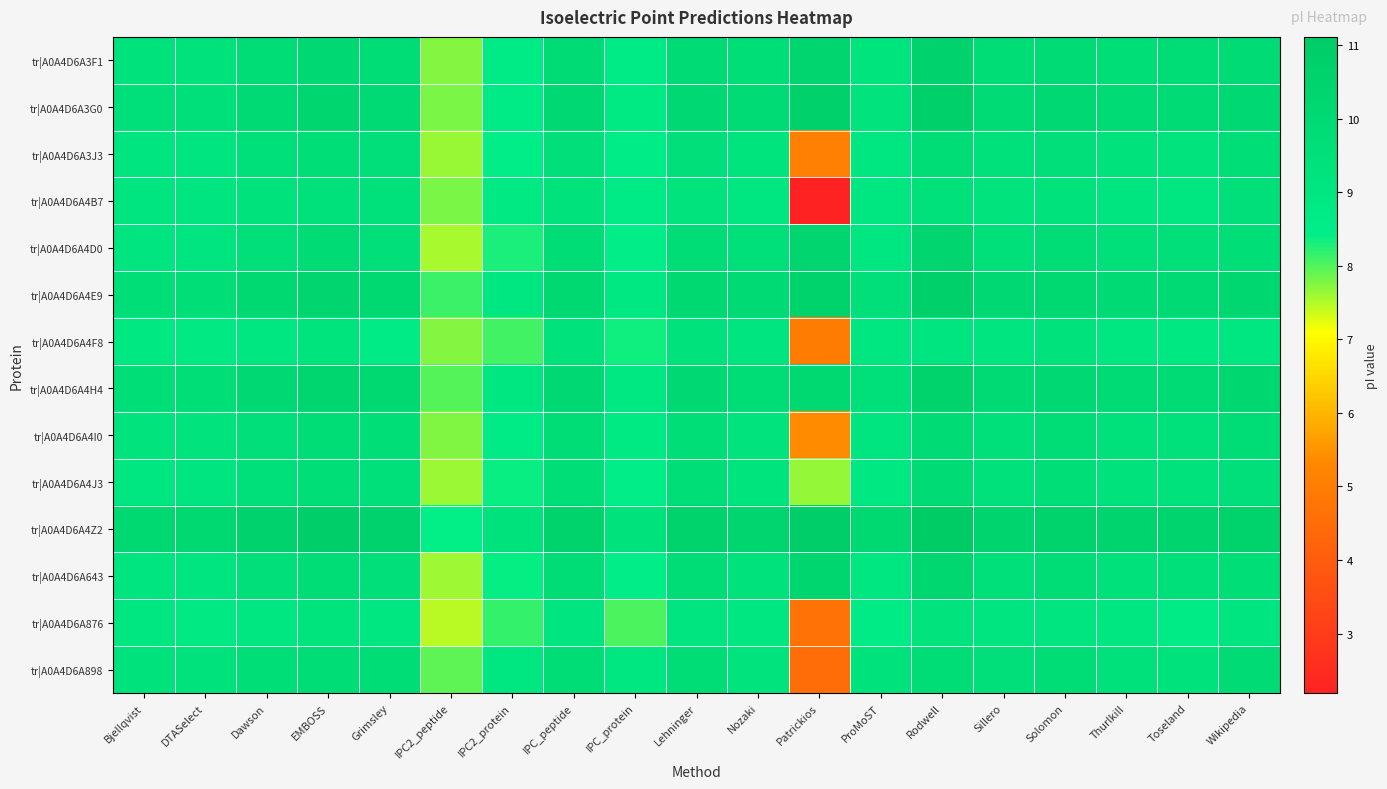

Rank the series by their maximum value, from highest to lowest.

tr|A0A4D6A4Z2, tr|A0A4D6A3G0, tr|A0A4D6A4E9, tr|A0A4D6A4H4, tr|A0A4D6A3F1, tr|A0A4D6A4D0, tr|A0A4D6A643, tr|A0A4D6A4I0, tr|A0A4D6A4J3, tr|A0A4D6A898, tr|A0A4D6A3J3, tr|A0A4D6A4B7, tr|A0A4D6A4F8, tr|A0A4D6A876